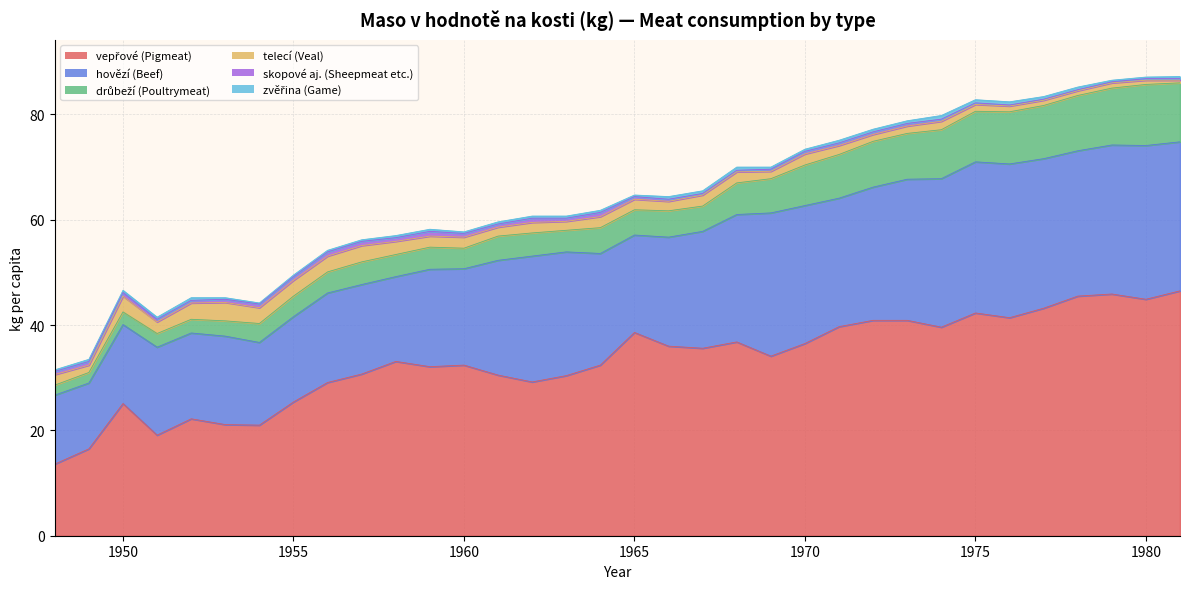

List the series in order of their peak value, highest first.

vepřové (Pigmeat), hovězí (Beef), drůbeží (Poultrymeat), telecí (Veal), skopové aj. (Sheepmeat etc.), zvěřina (Game)